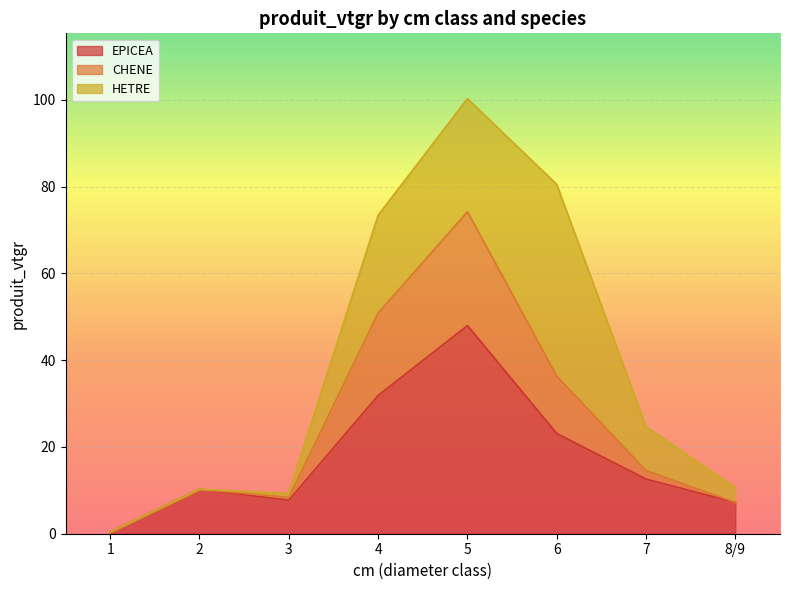

At which category is the sum across all series the highest?

5